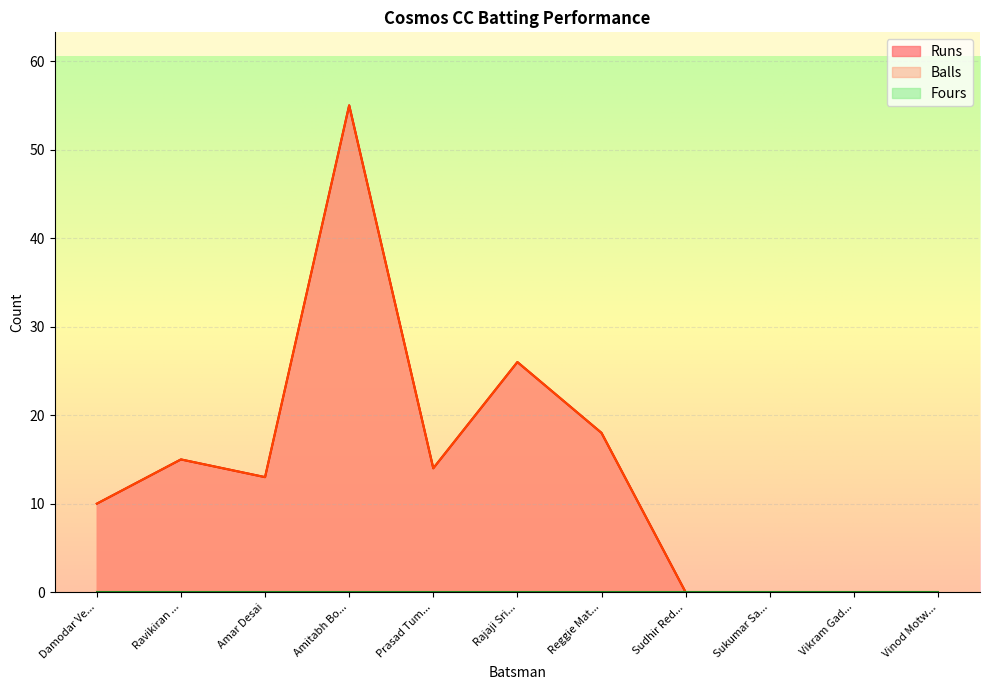

What is the difference between the maximum and minimum values in the Balls series?

55